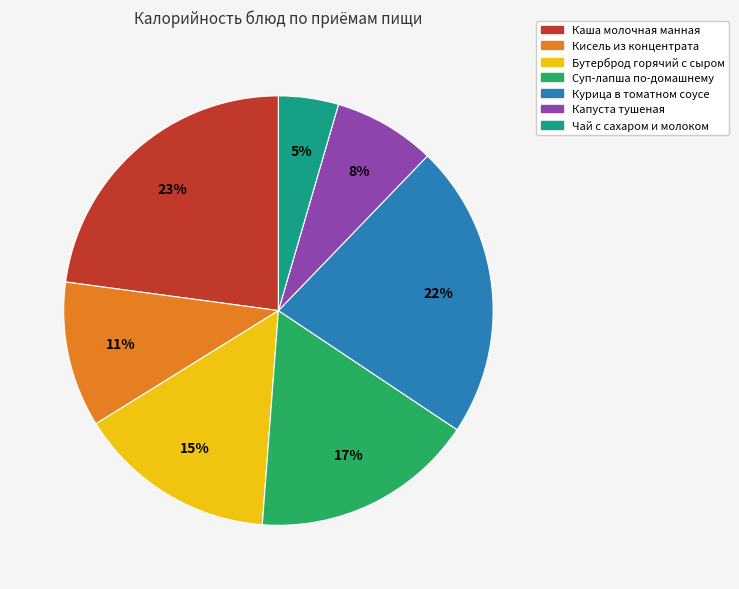

How many segments does this pie chart have?

7